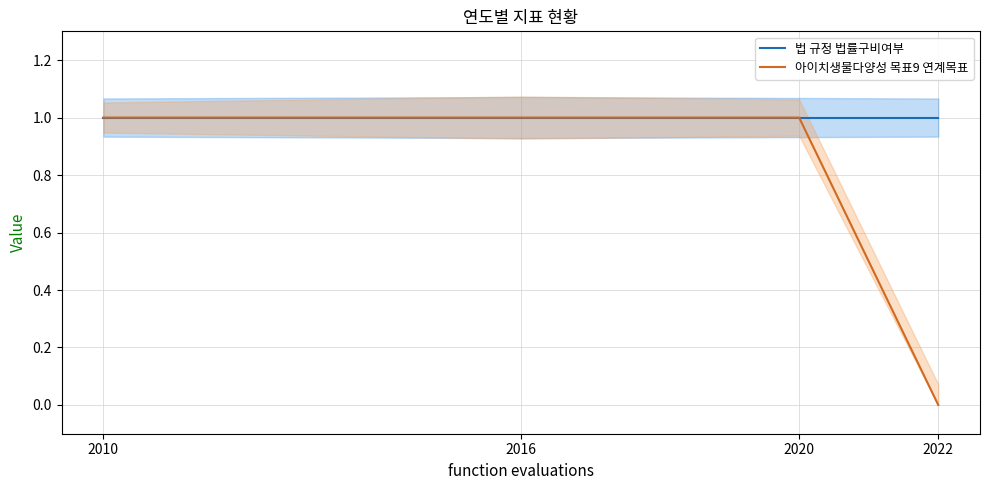

What is the total value across all series at 2022?

1